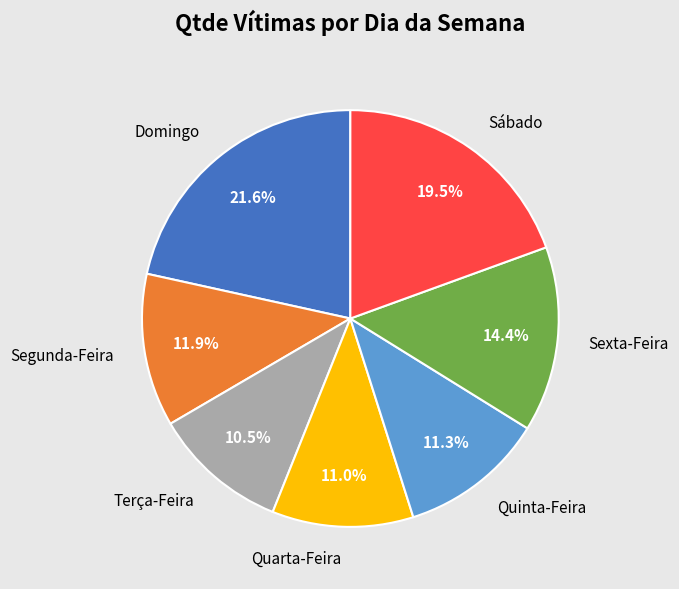

Do Quinta-Feira and Quarta-Feira together represent more than half of the pie?

No